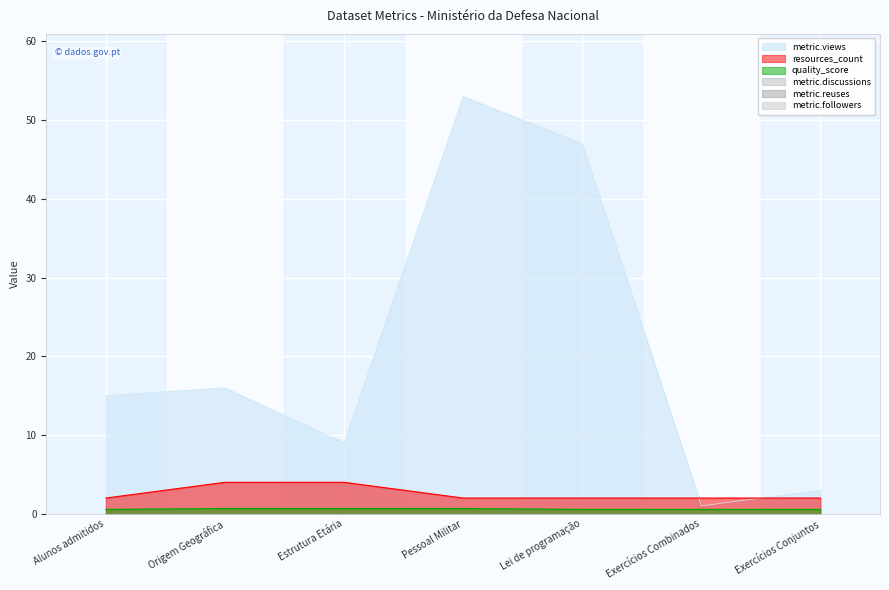

At which label is resources_count closest to 3?

Alunos admitidos